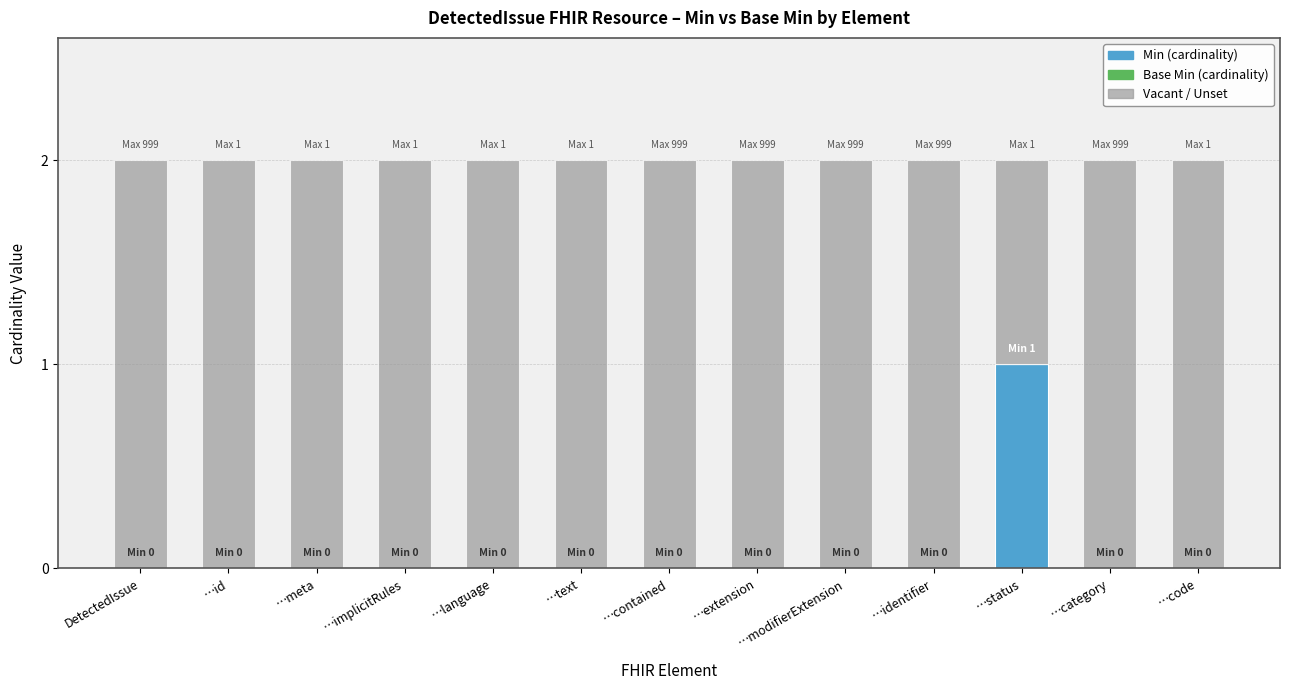

Are the bars grouped side by side (vs. stacked)?

No